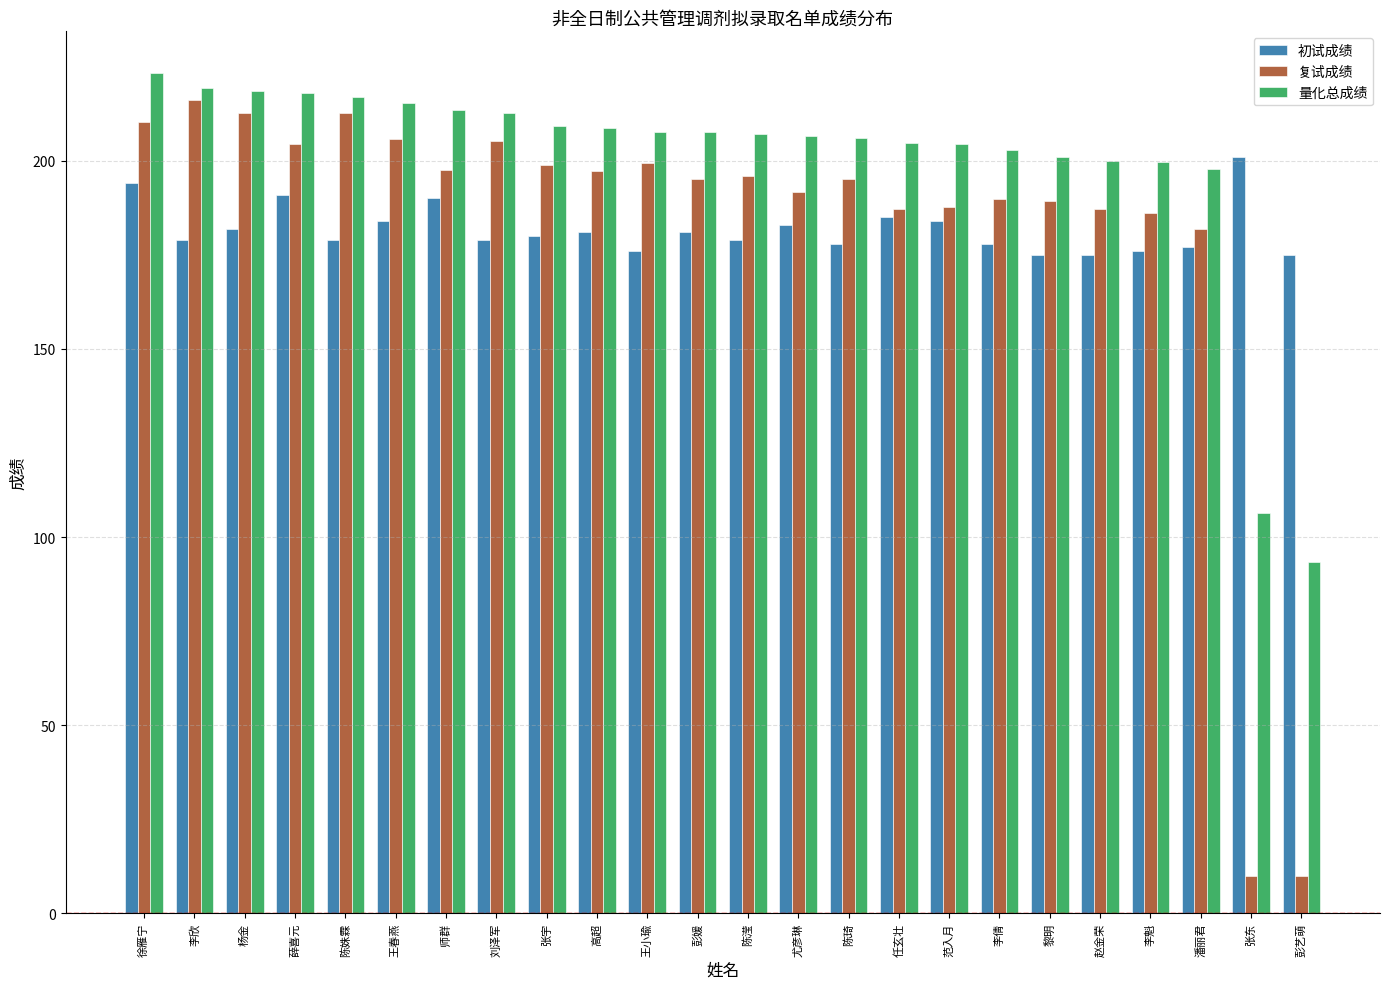

What is the minimum value shown in the chart?

10.0